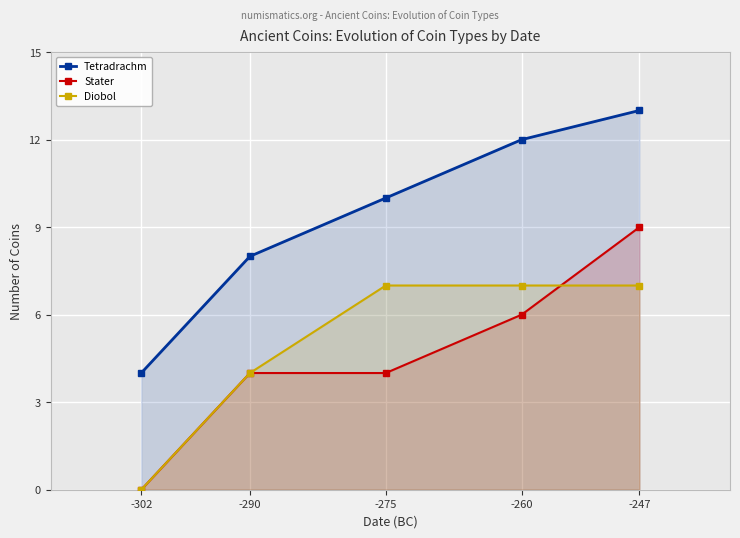

How many values in Diobol are above zero?

4